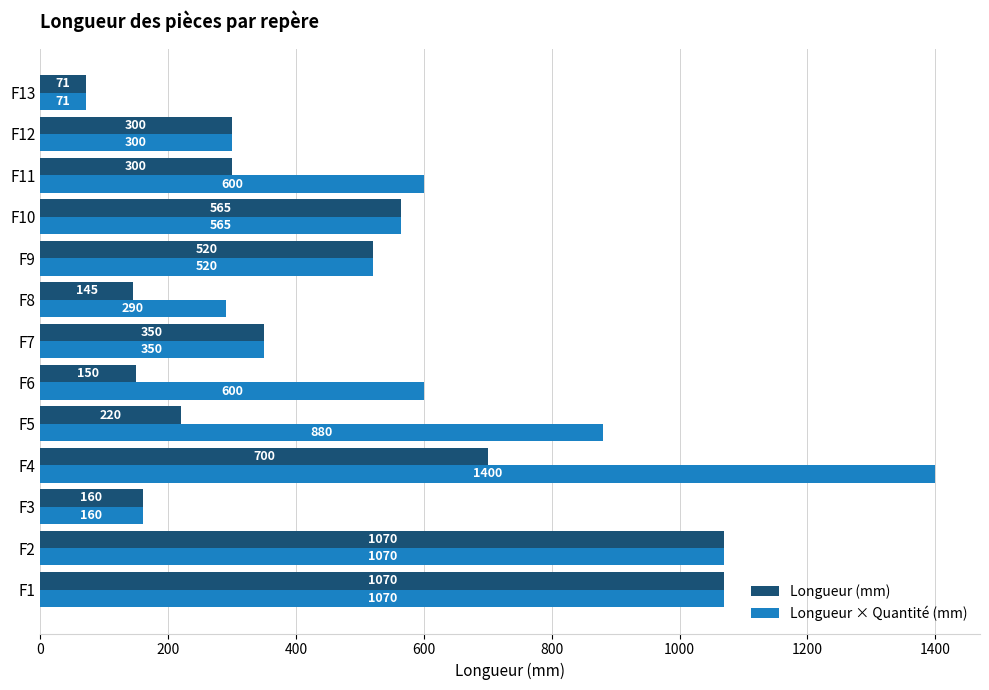

What is the total value across all series at F9?

1040.0